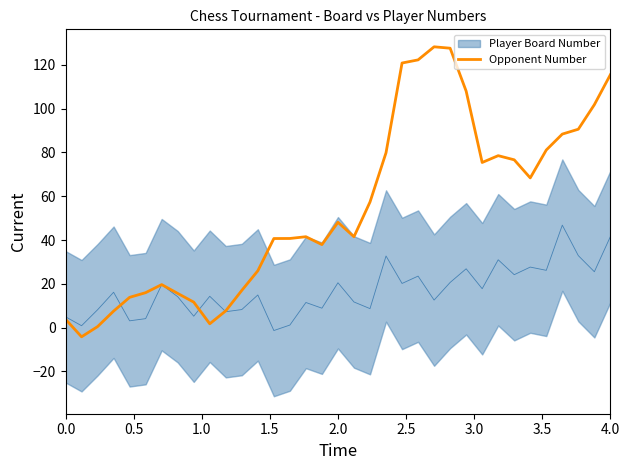

What is the maximum value shown in the chart?

128.2